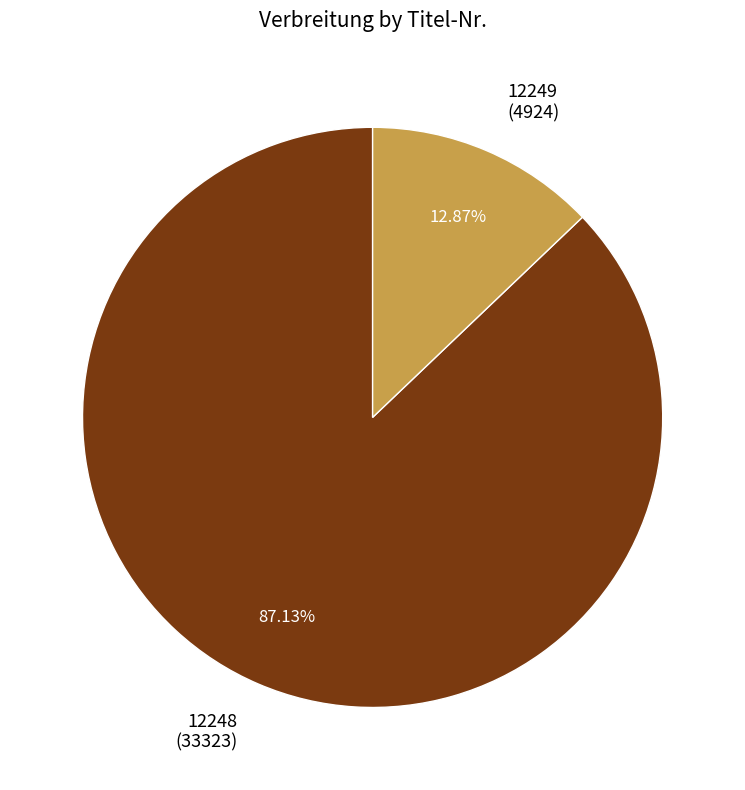

Does any single category account for the majority?

Yes